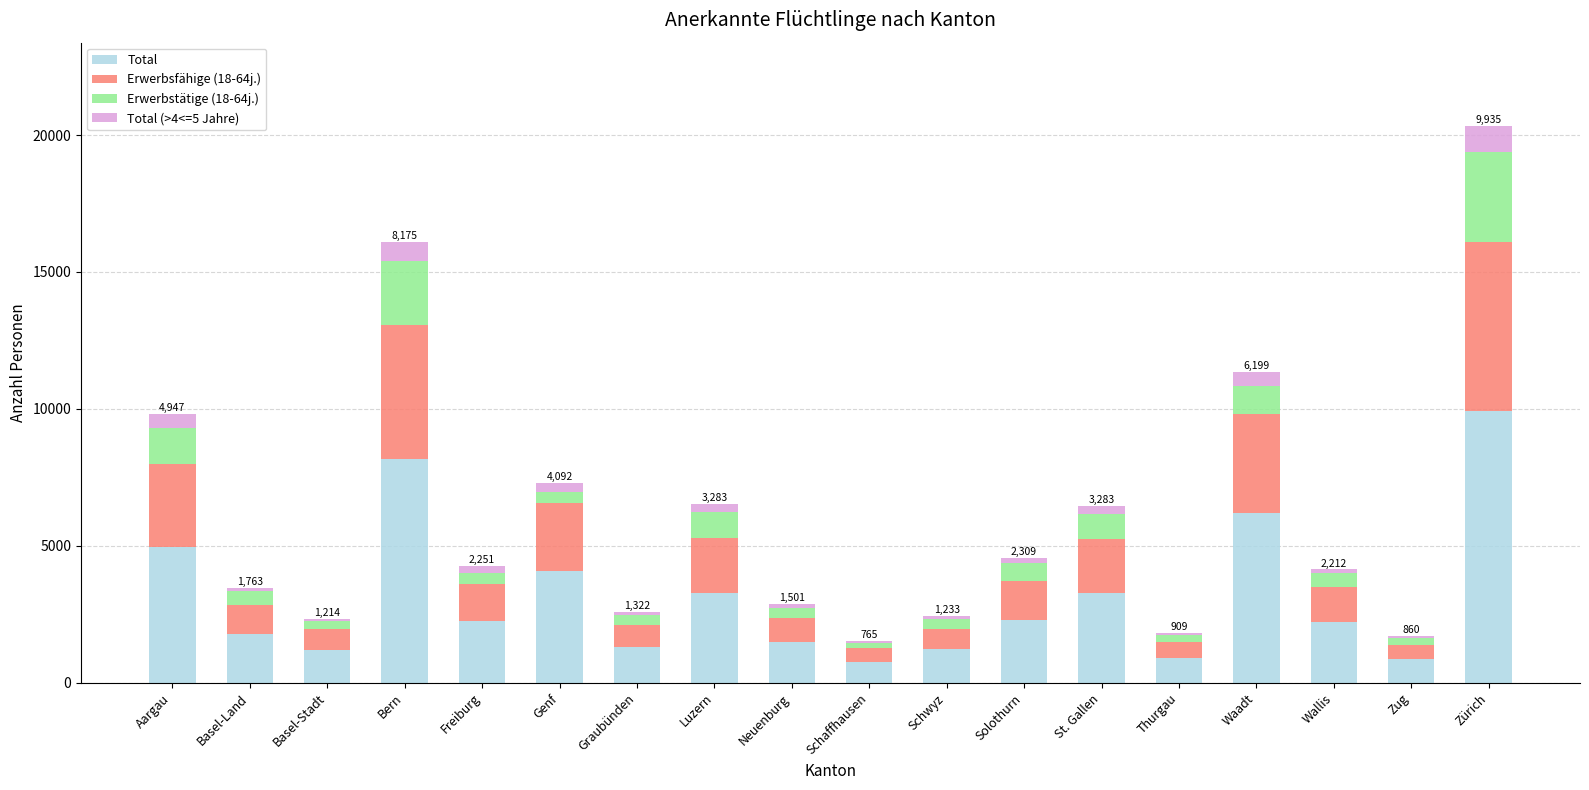

Is it true that Total equals 2212 at Wallis?

True